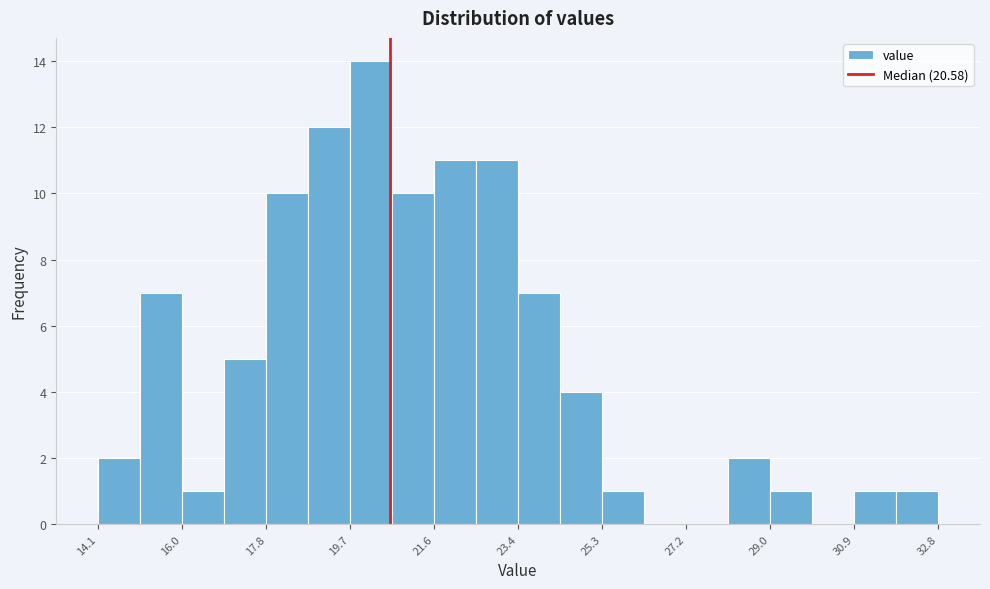

Which range on the x-axis has the tallest bar?

19.8 to 20.6